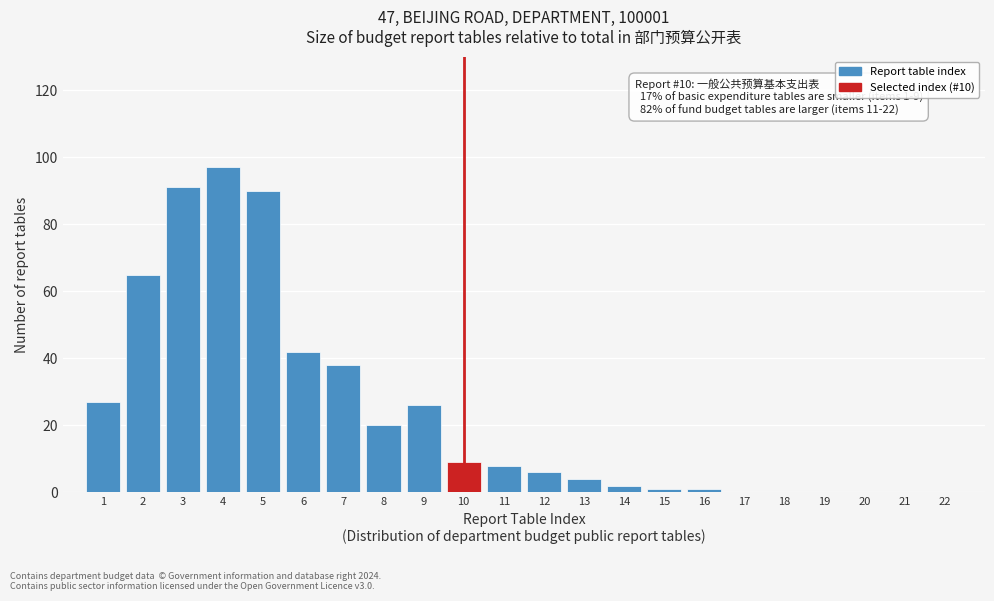

Reading right to left, list all the values displayed in this chart.

22=0	21=0	20=0	19=0	18=0	17=0	16=1	15=1	14=2	13=4	12=6	11=8	10=9	9=26	8=20	7=38	6=42	5=90	4=97	3=91	2=65	1=27